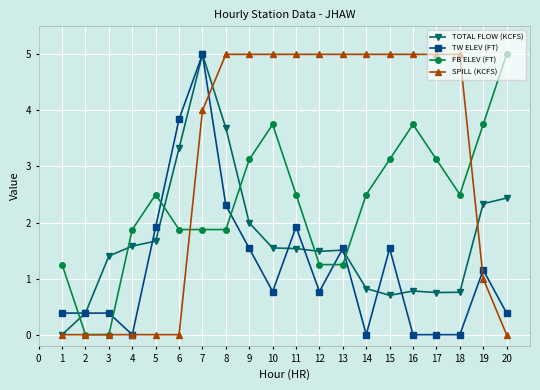

What is the value of the TOTAL FLOW (KCFS) point at the 12th from the left?

1.5